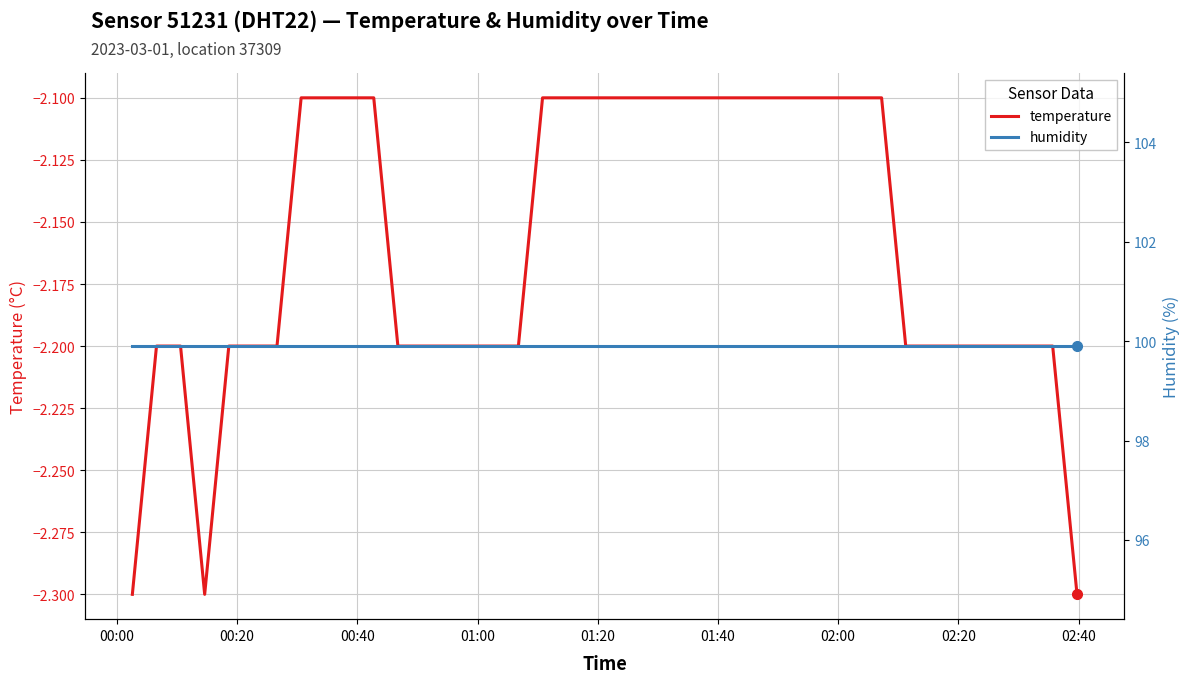

What is the lowest value of the temperature series?

-2.3